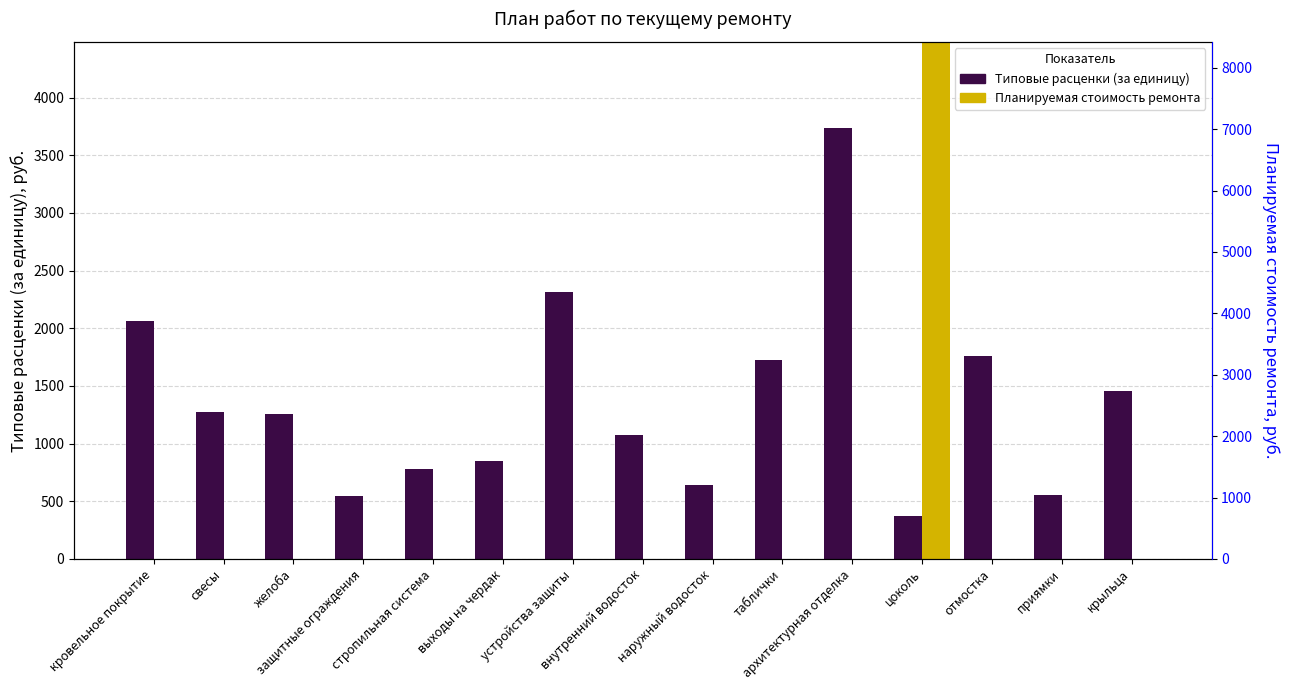

Which series changed the most between архитектурная отделка and отмостка?

Типовые расценки (за единицу)